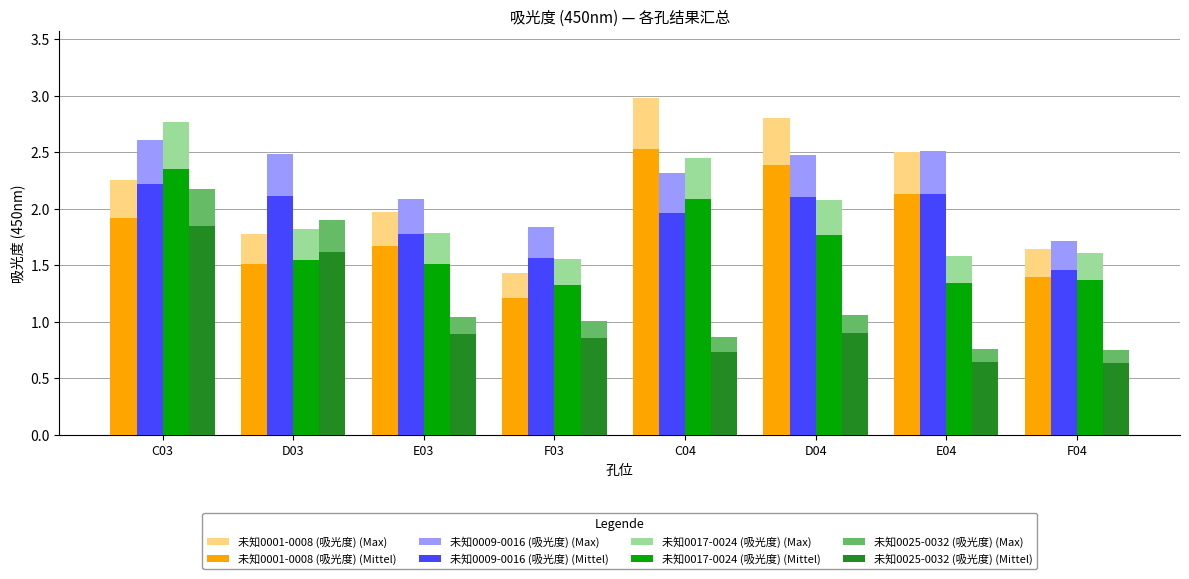

Rank the series by their maximum value, from lowest to highest.

未知0025-0032 (吸光度) (Mittel), 未知0025-0032 (吸光度) (Max), 未知0009-0016 (吸光度) (Mittel), 未知0017-0024 (吸光度) (Mittel), 未知0001-0008 (吸光度) (Mittel), 未知0009-0016 (吸光度) (Max), 未知0017-0024 (吸光度) (Max), 未知0001-0008 (吸光度) (Max)